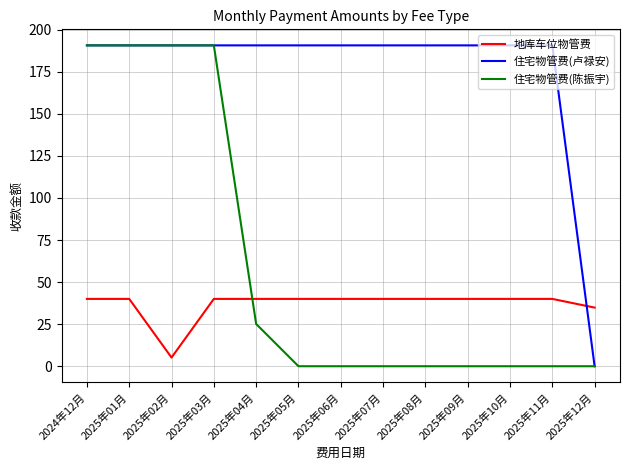

How many intersections are there between 住宅物管费(卢禄安) and 地库车位物管费?

1